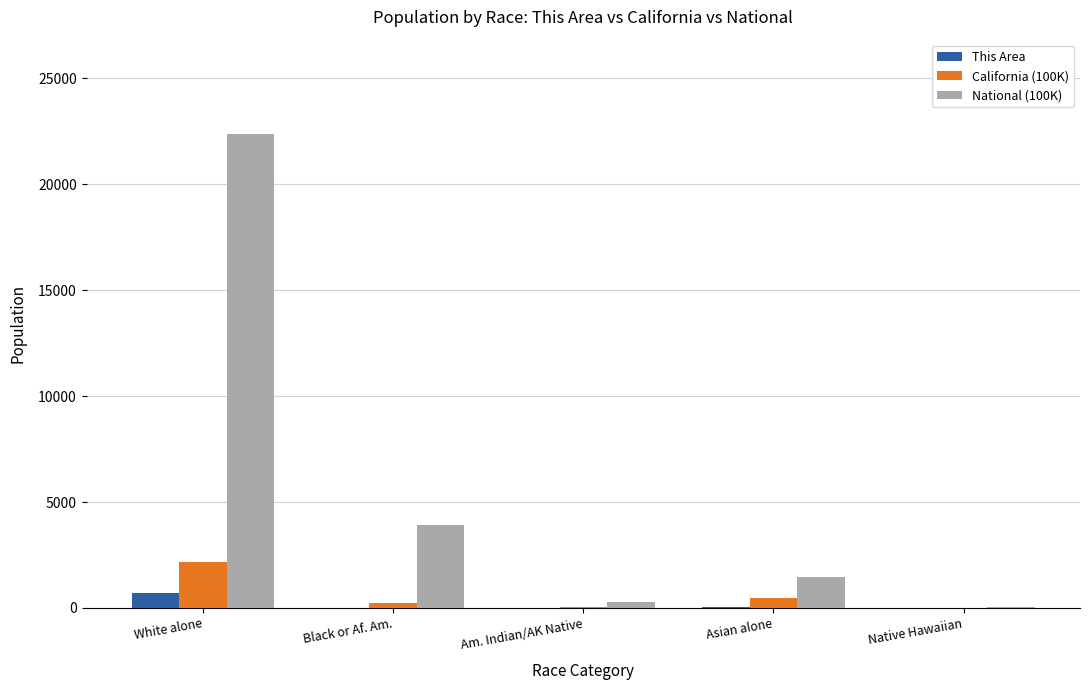

What value does the National (100K) series have at White alone?

22355.3